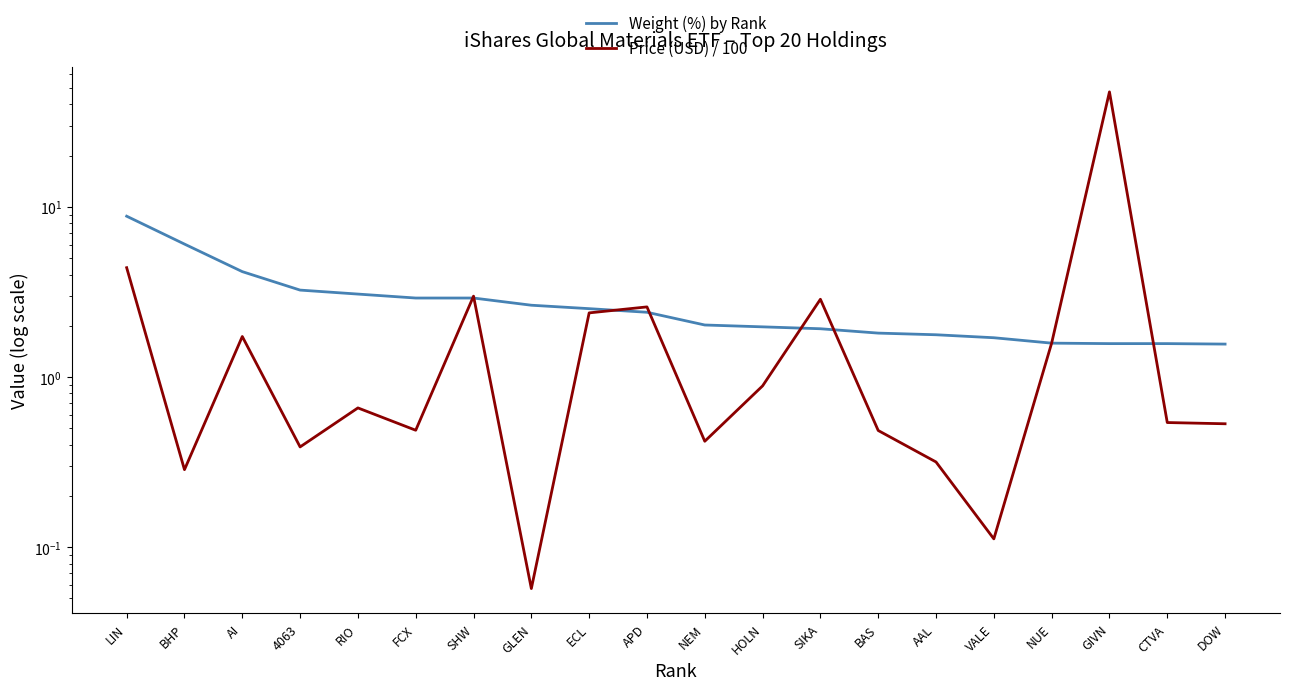

After their last crossing, which series has the higher values: Price (USD) / 100 or Weight (%) by Rank?

Weight (%) by Rank